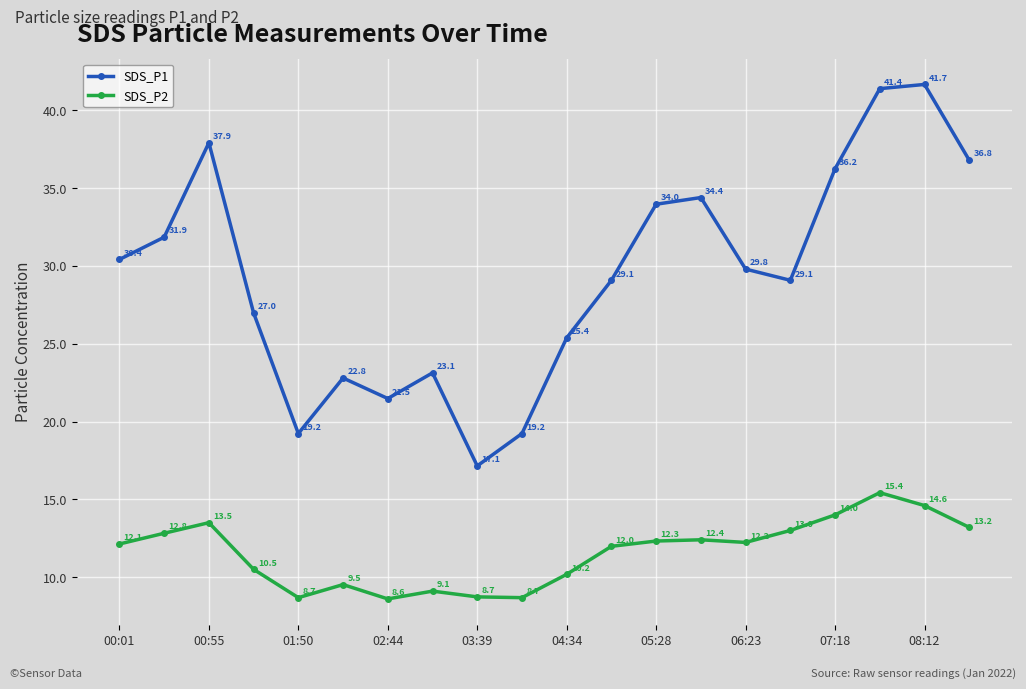

Which series has the largest range (max minus min)?

SDS_P1